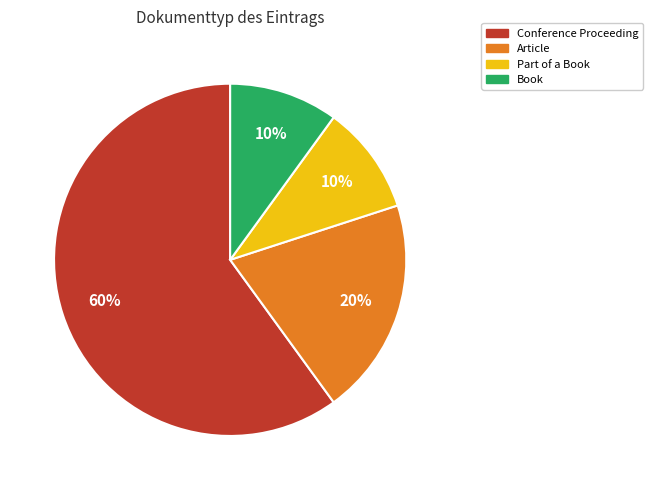

Is there a majority slice in this chart?

Yes